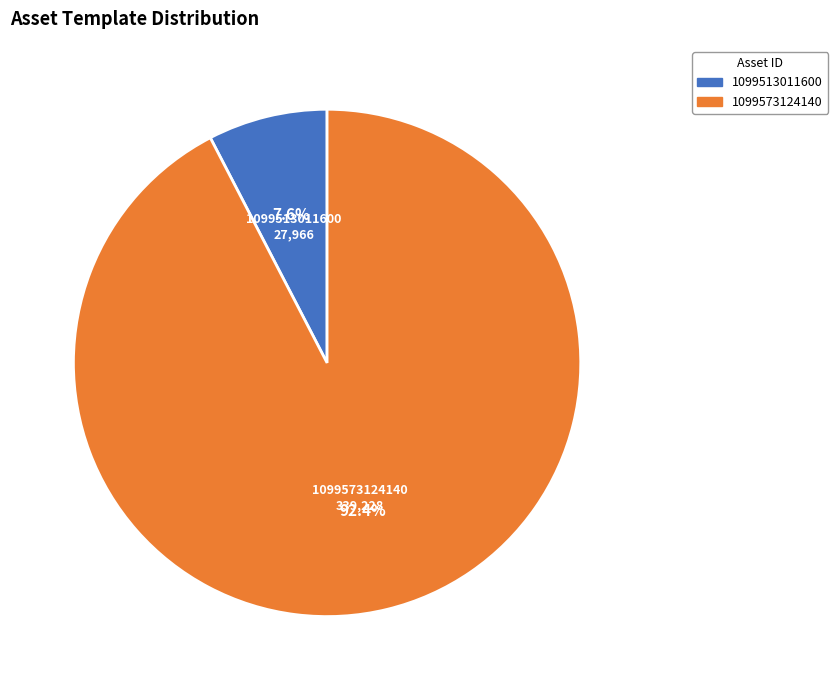

Is the sum of 1099513011600 and 1099573124140 greater than half?

Yes